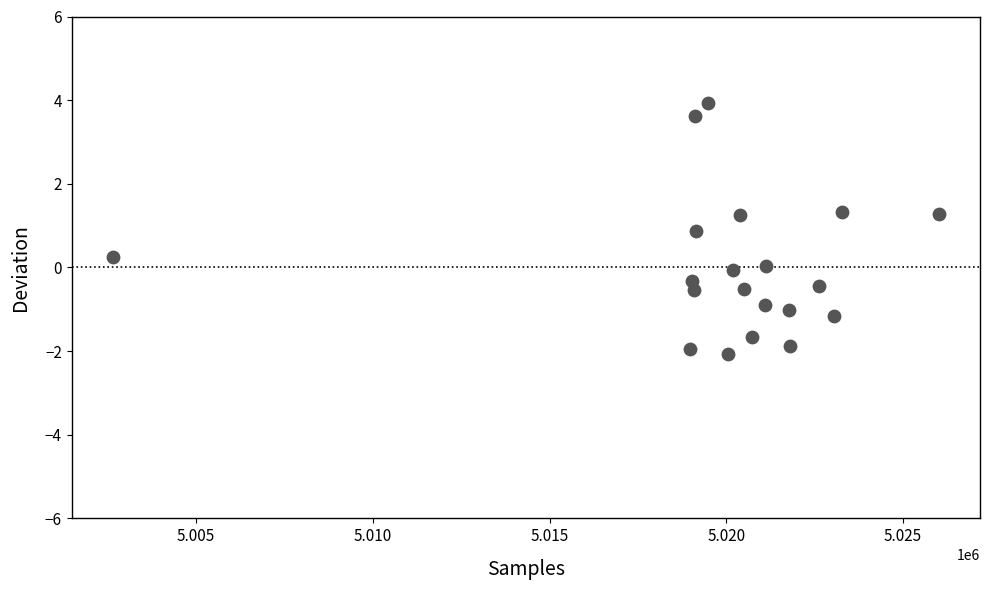

How many points are shown in the scatter plot?

20